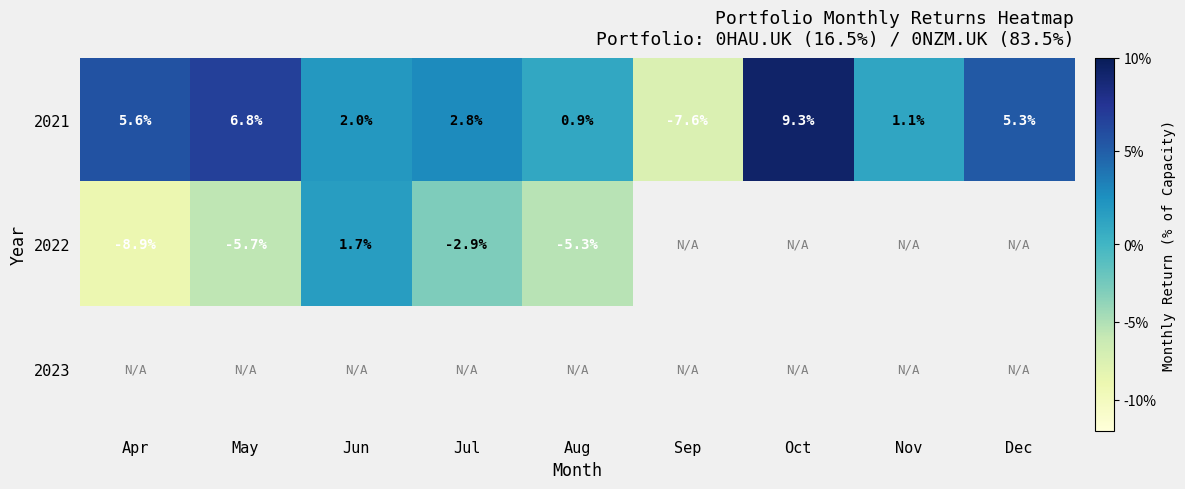

At which label does 2021 reach its peak?

Oct